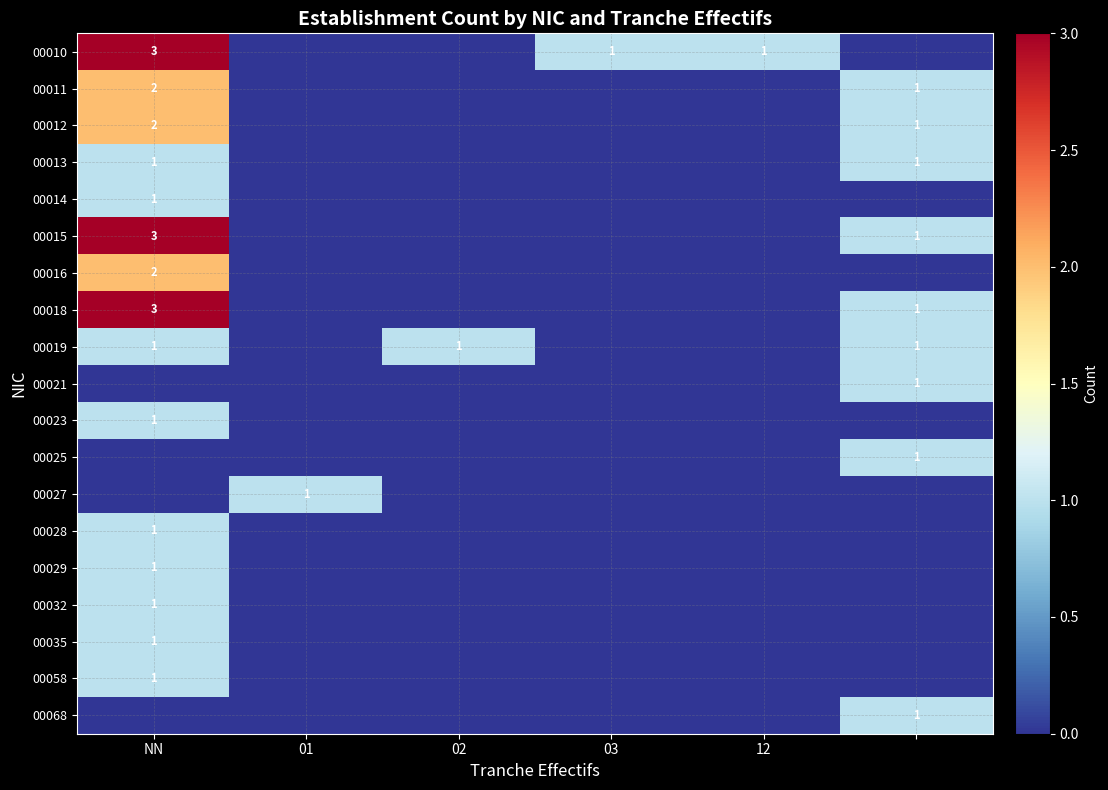

Is it true that 00013 equals 0 at 02?

True